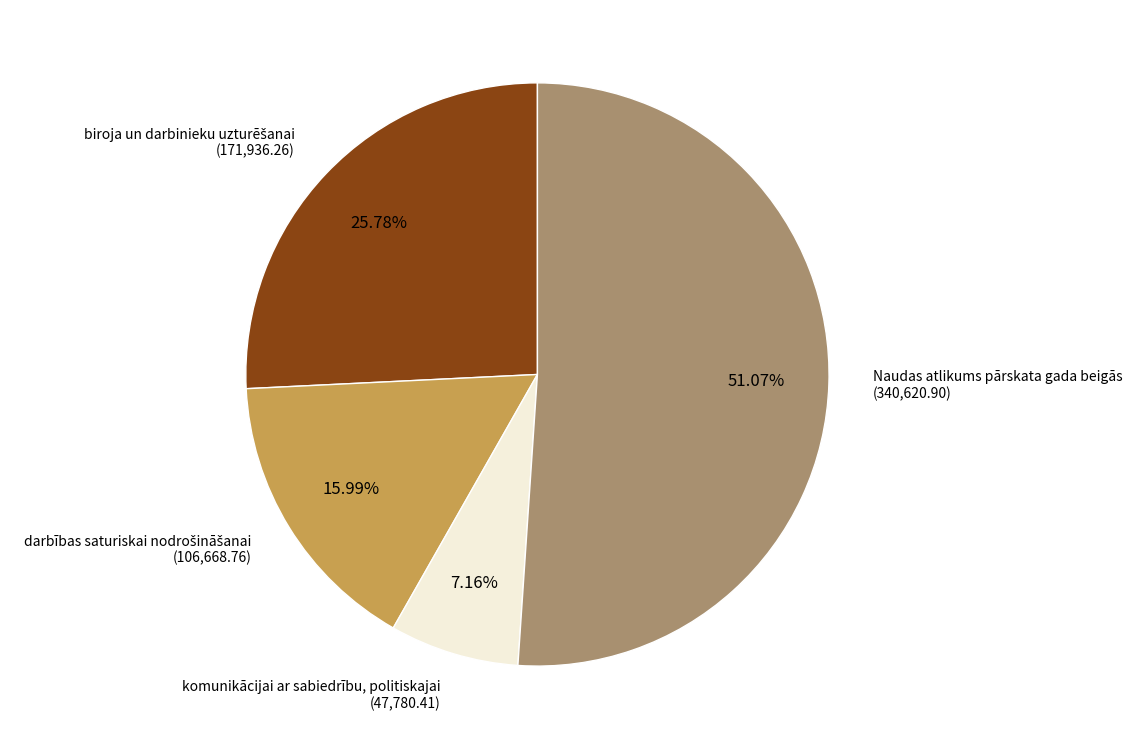

Is there any slice that represents more than half of the pie?

Yes